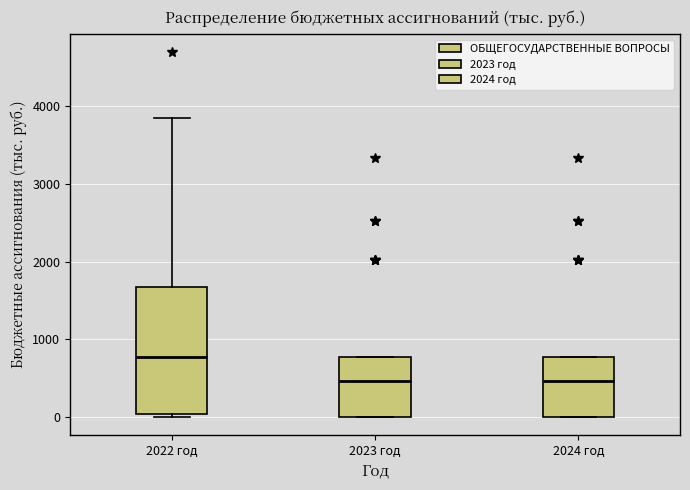

Which box is the tallest, from its lower edge to its upper edge?

2022 год